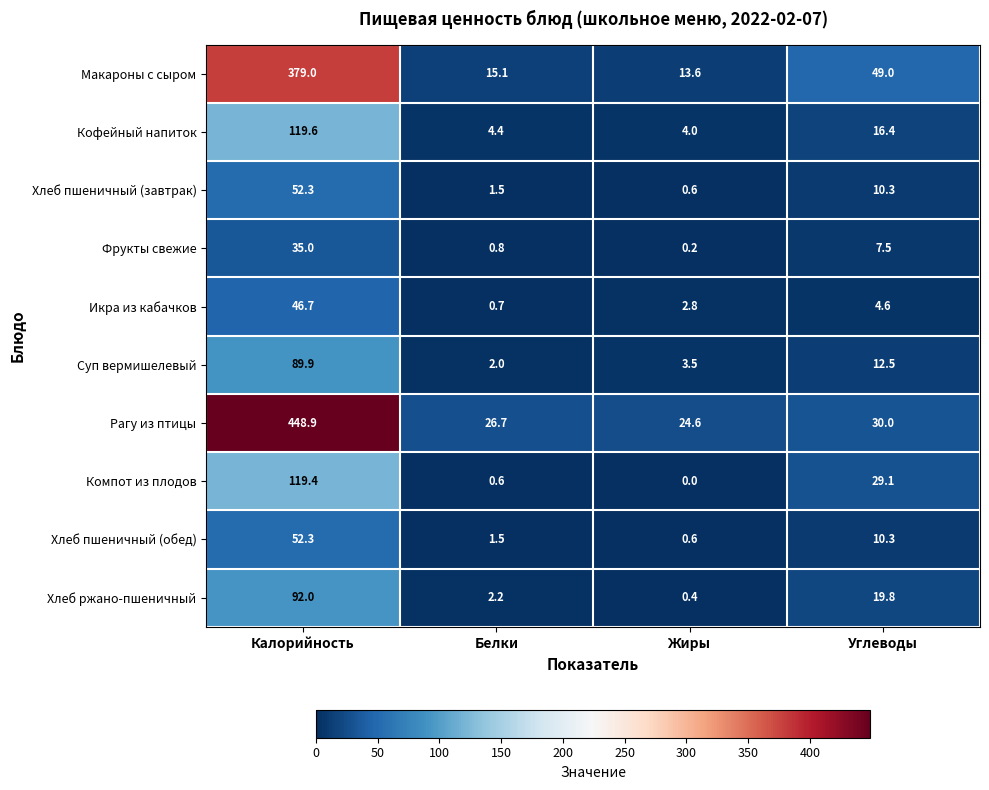

At which category is the sum across all series the highest?

Калорийность